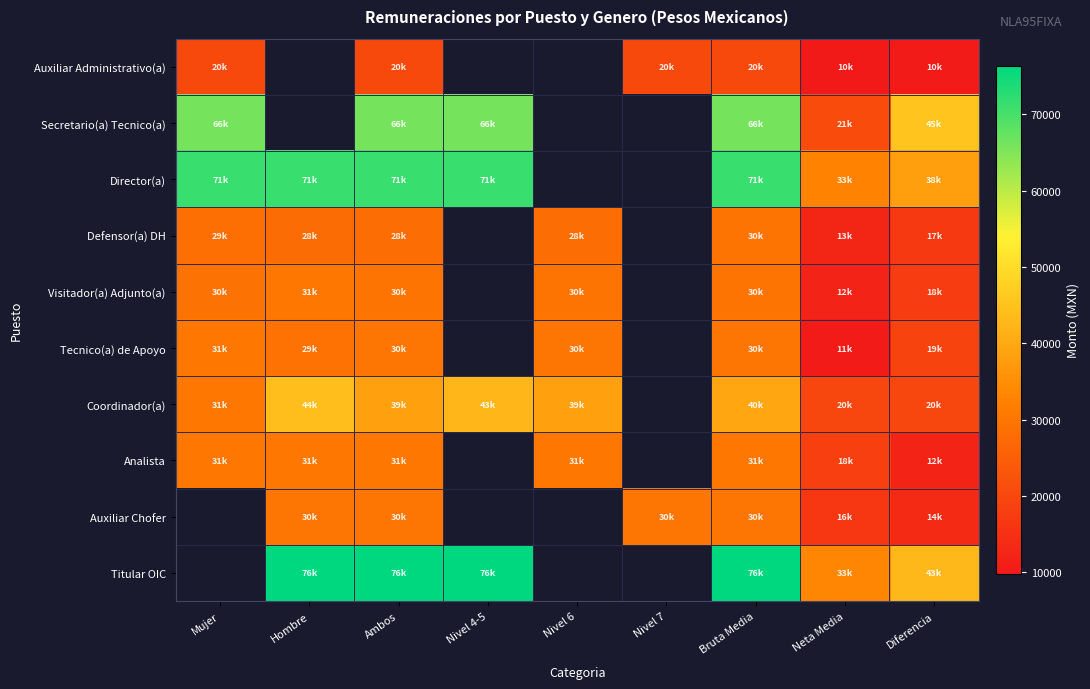

What is the greatest value displayed?

76300.0